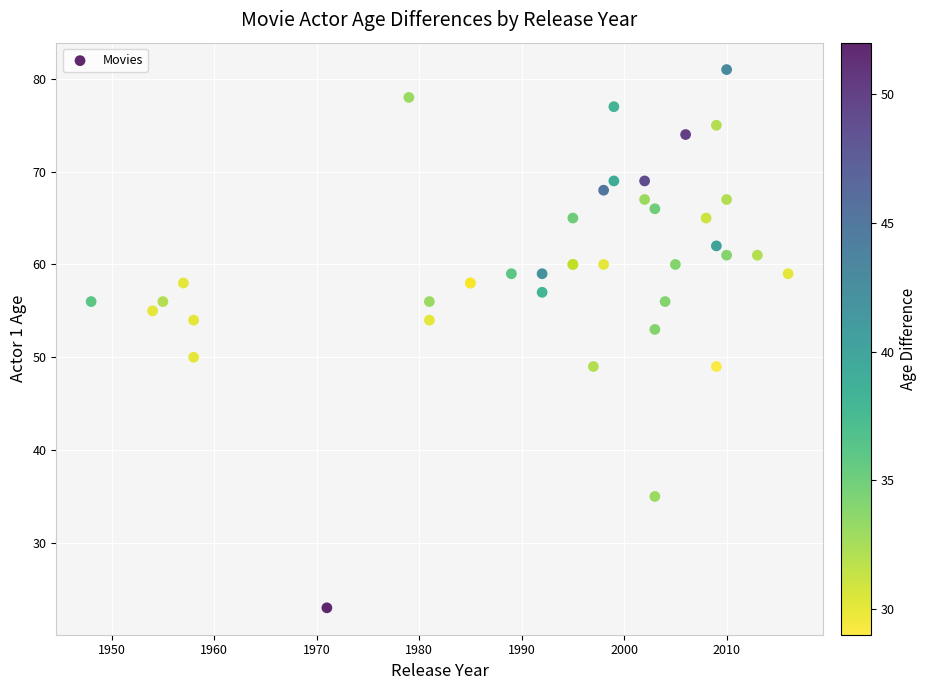

What Y value in the scatter plot is closest to 52?

53